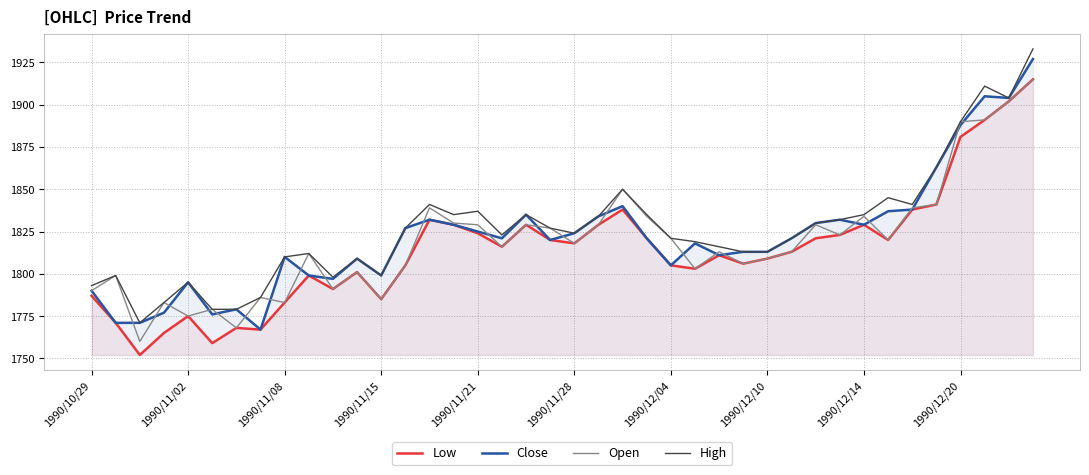

What is the sum of all Low values?

72572